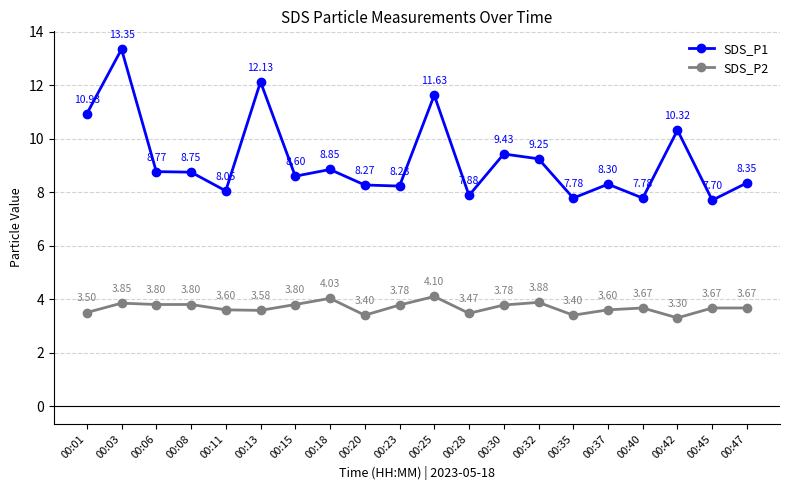

Between 00:01 and 00:30, which series saw the biggest shift?

SDS_P1